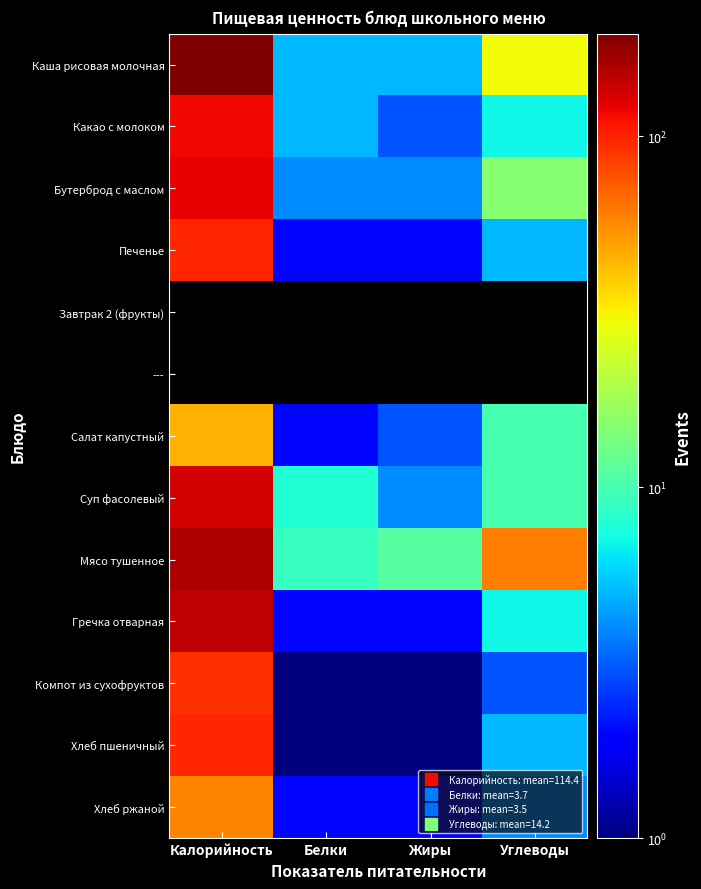

What is the approximate value of Каша рисовая молочная at Углеводы?

30.0